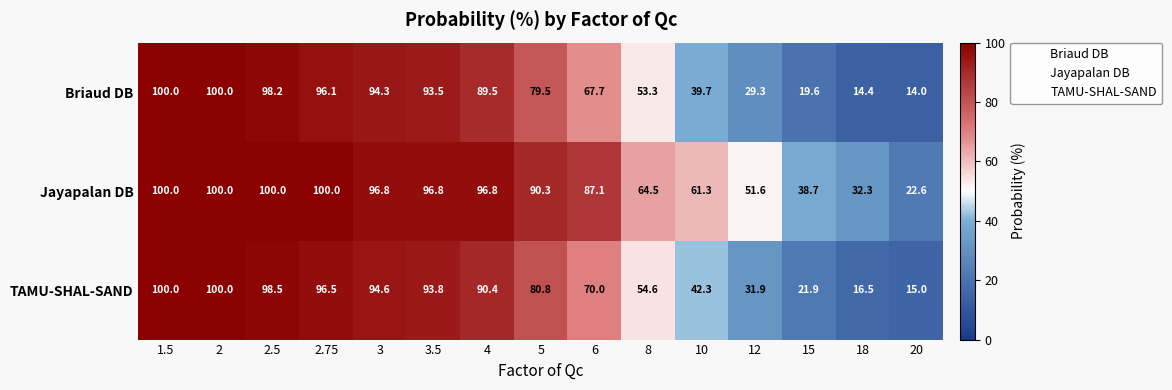

How many data points does each series have?

15